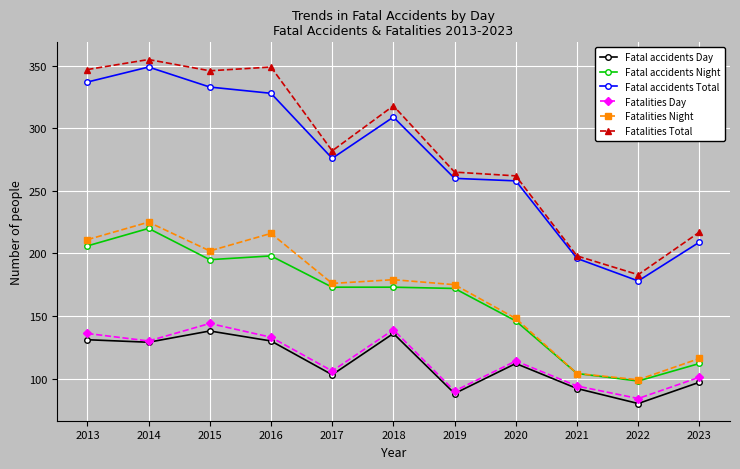

What is the difference between the maximum and minimum values in the Fatal accidents Night series?

122